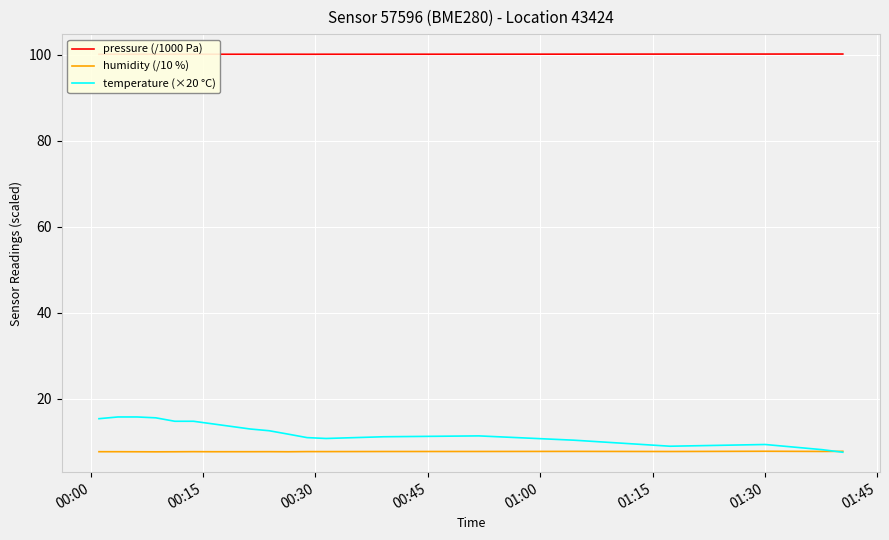

What is the maximum value for humidity (/10 %)?

7.8